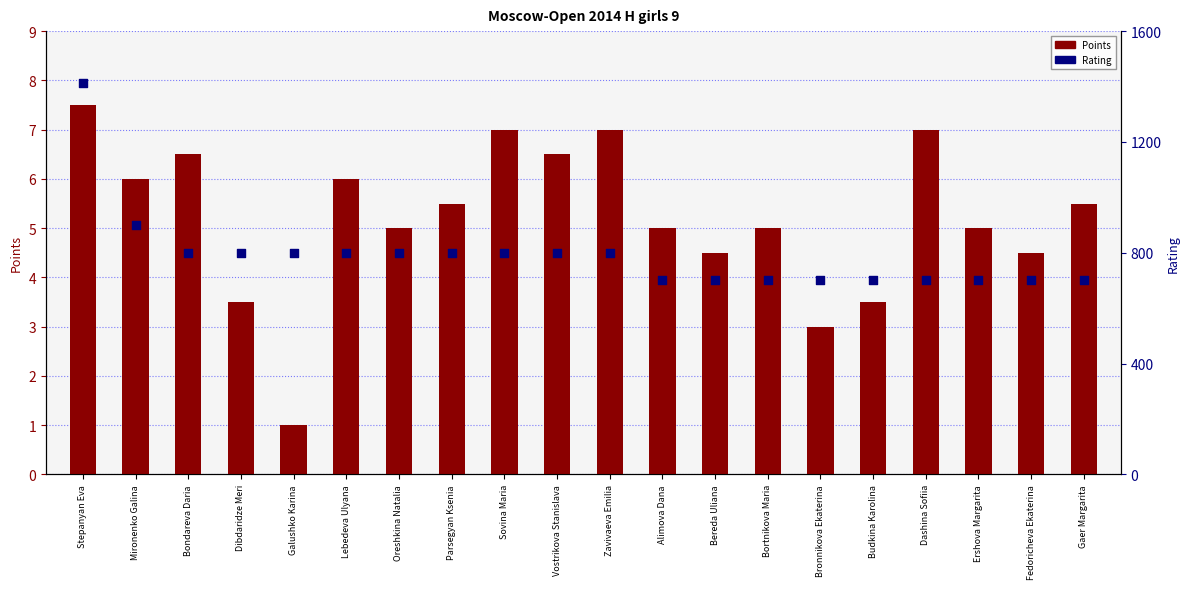

At which category is the sum across all series the highest?

Stepanyan Eva